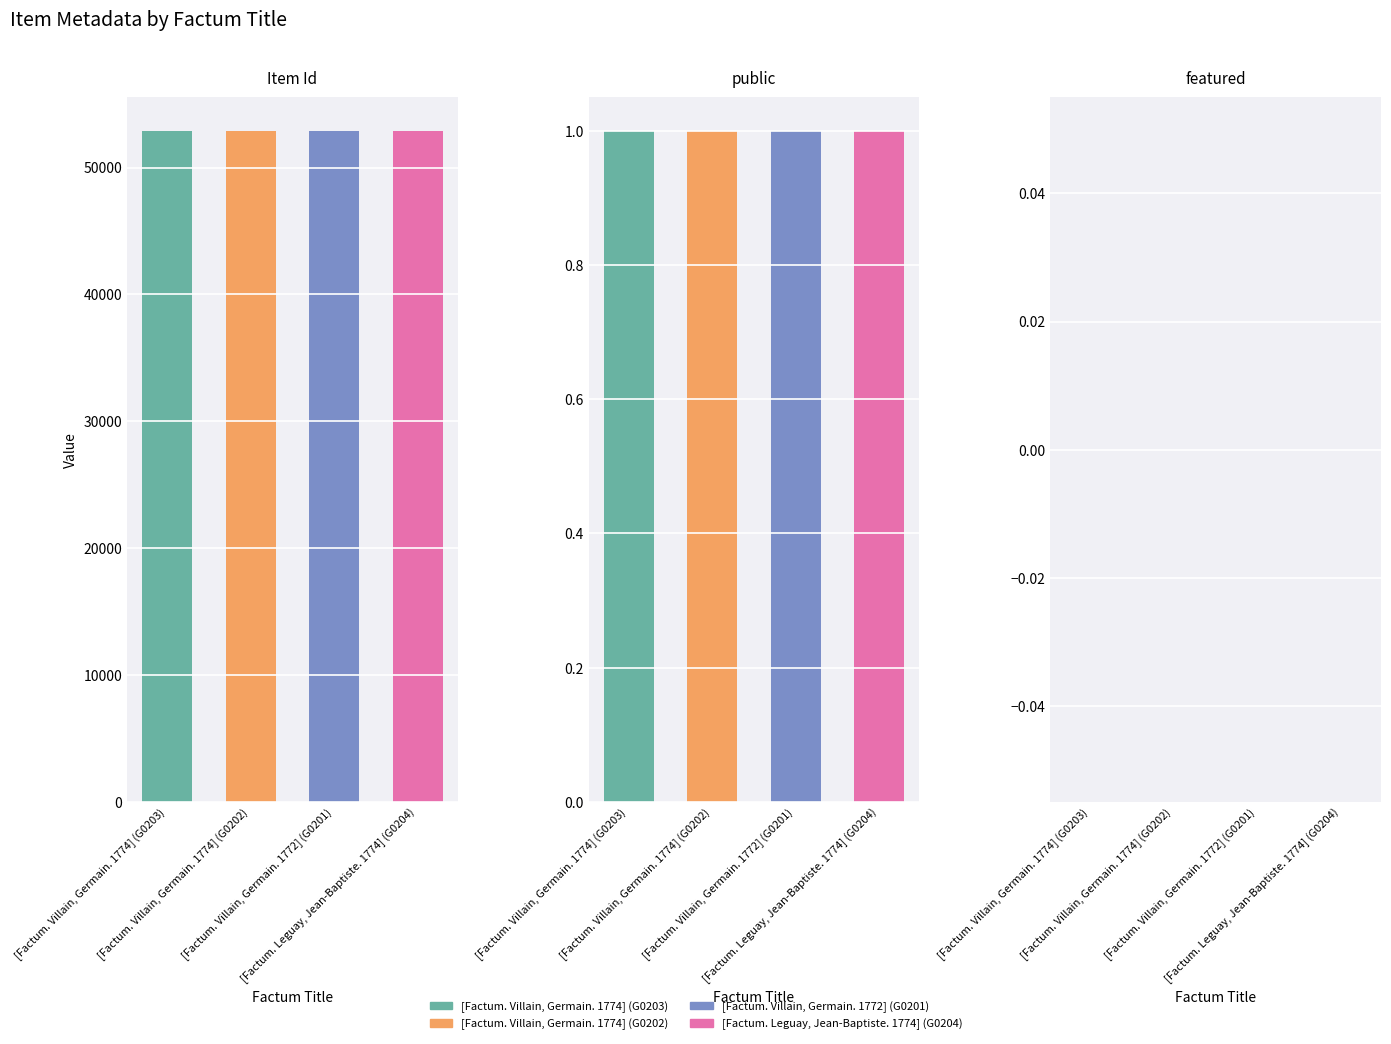

What is the label of the 1st bar from the right?

[Factum. Leguay, Jean-Baptiste. 1774] (G0204)